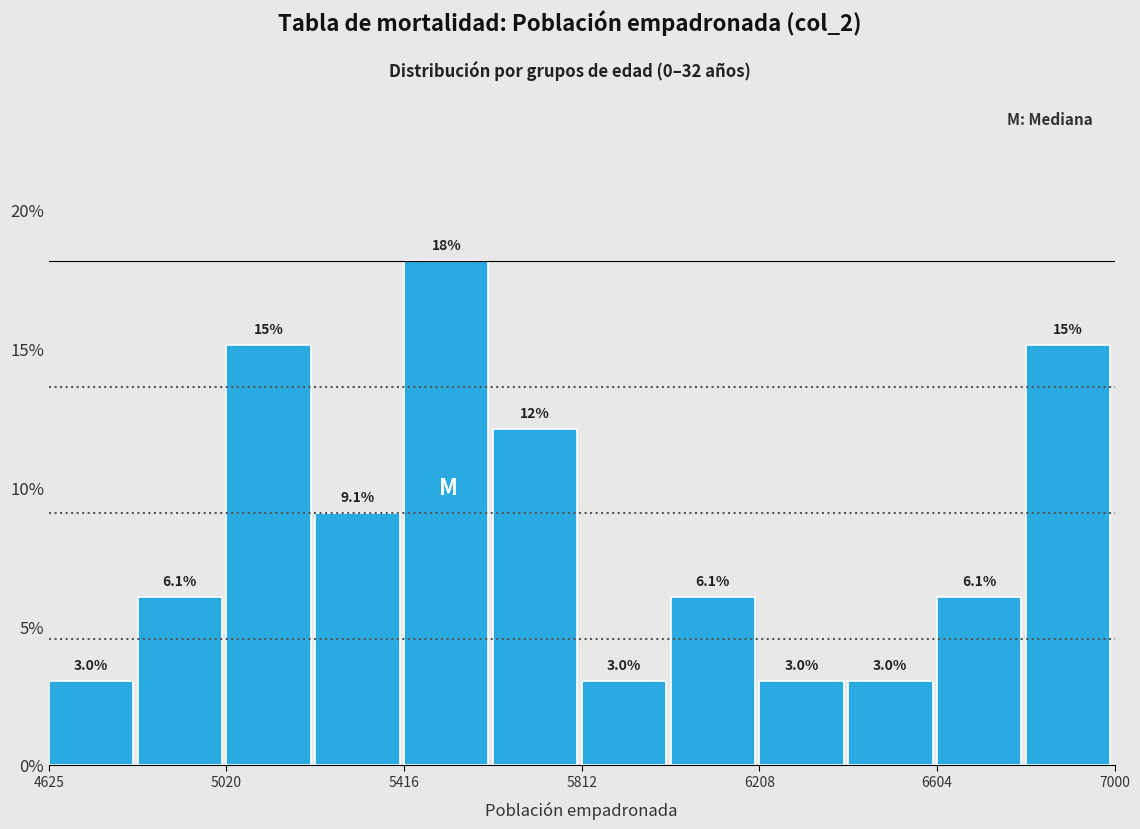

Read against the x-axis, roughly where is the centre of the tallest bar?

5500